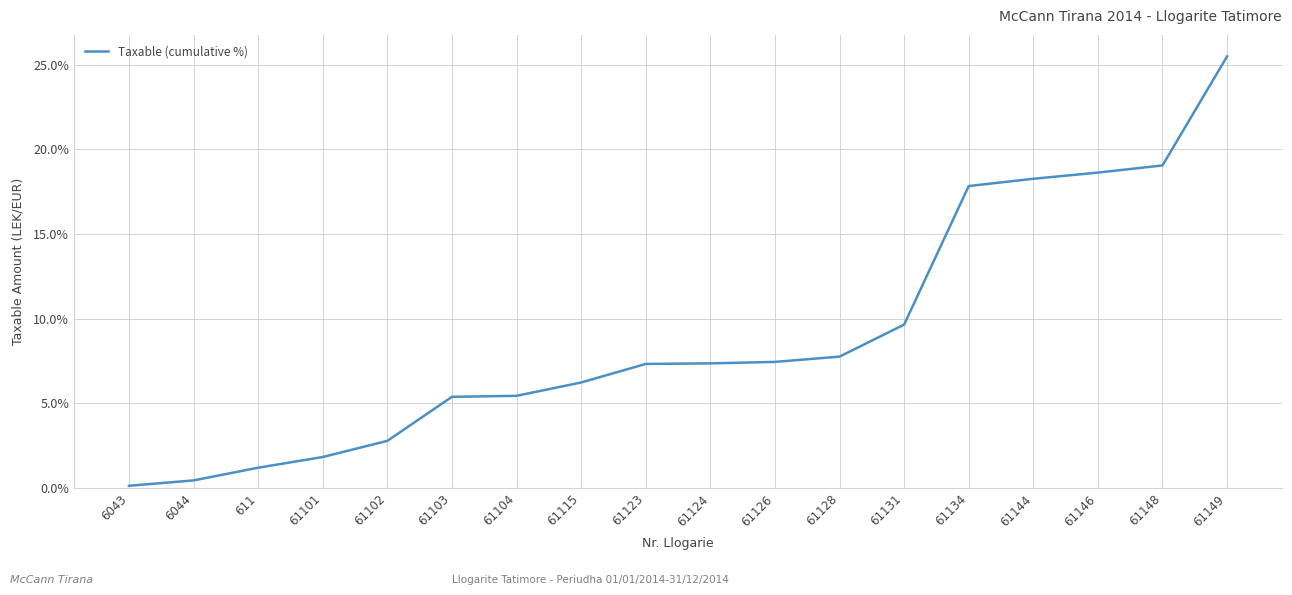

Count the number of data series in this chart.

1